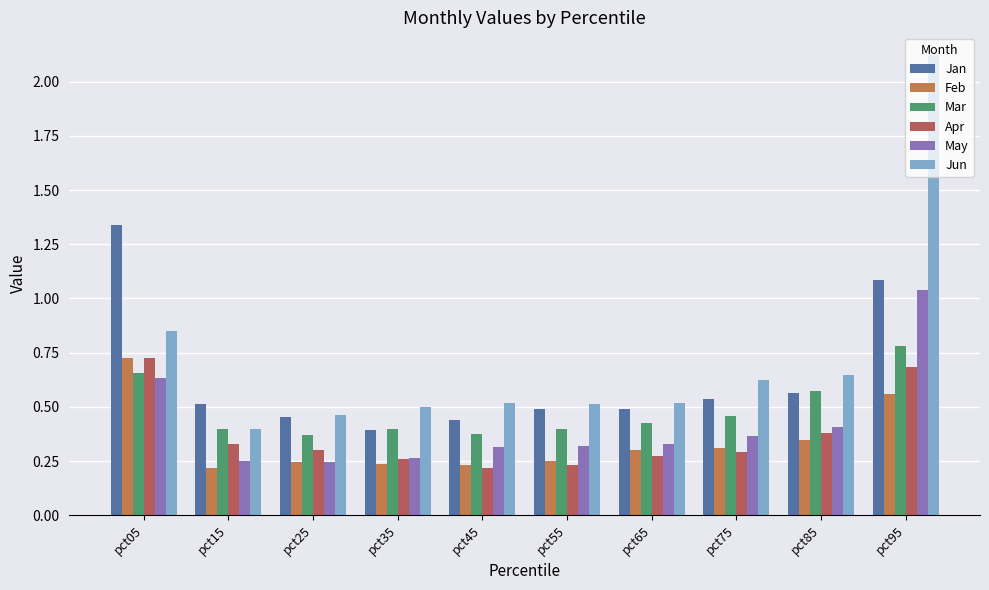

Reading left to right, what are all the values shown in this chart?

Jan: pct05=1.3	pct15=0.5	pct25=0.5	pct35=0.4	pct45=0.4	pct55=0.5	pct65=0.5	pct75=0.5	pct85=0.6	pct95=1.1
Feb: pct05=0.7	pct15=0.2	pct25=0.2	pct35=0.2	pct45=0.2	pct55=0.3	pct65=0.3	pct75=0.3	pct85=0.3	pct95=0.6
Mar: pct05=0.7	pct15=0.4	pct25=0.4	pct35=0.4	pct45=0.4	pct55=0.4	pct65=0.4	pct75=0.5	pct85=0.6	pct95=0.8
Apr: pct05=0.7	pct15=0.3	pct25=0.3	pct35=0.3	pct45=0.2	pct55=0.2	pct65=0.3	pct75=0.3	pct85=0.4	pct95=0.7
May: pct05=0.6	pct15=0.3	pct25=0.2	pct35=0.3	pct45=0.3	pct55=0.3	pct65=0.3	pct75=0.4	pct85=0.4	pct95=1.0
Jun: pct05=0.8	pct15=0.4	pct25=0.5	pct35=0.5	pct45=0.5	pct55=0.5	pct65=0.5	pct75=0.6	pct85=0.6	pct95=2.1